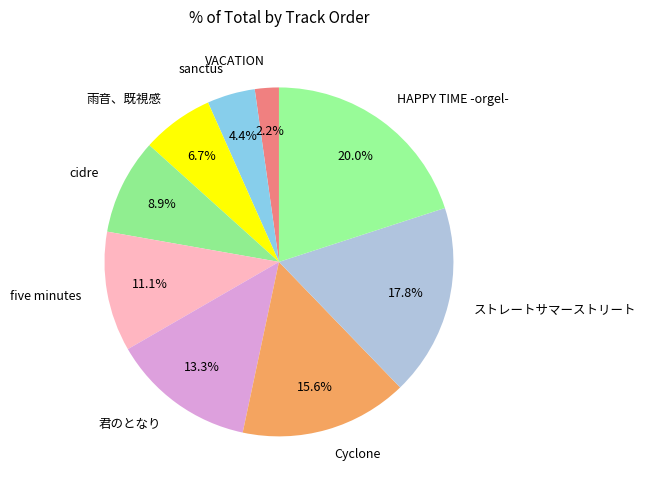

Which slice is the largest?

HAPPY TIME -orgel-